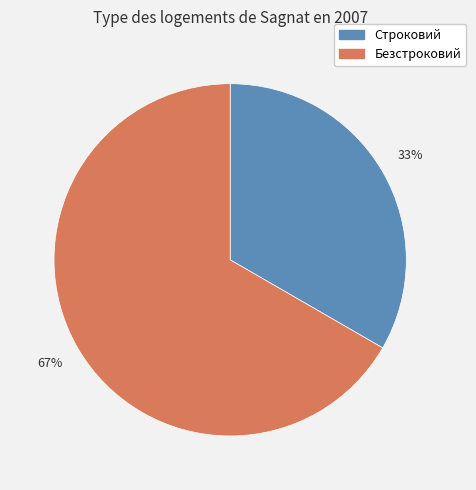

To the nearest percent, what portion does Строковий represent?

33%